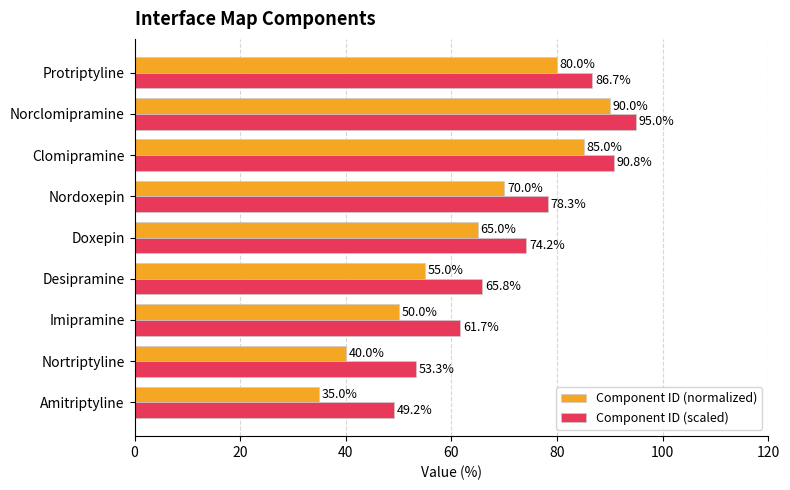

Read the Component ID (normalized) value at Doxepin.

65.0